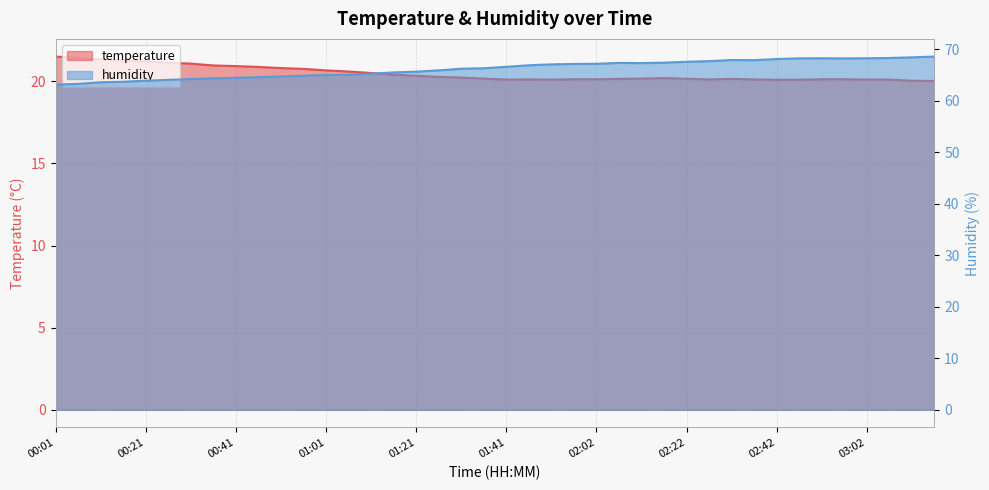

The value of temperature at 02:12 is 20.2. True or false?

True